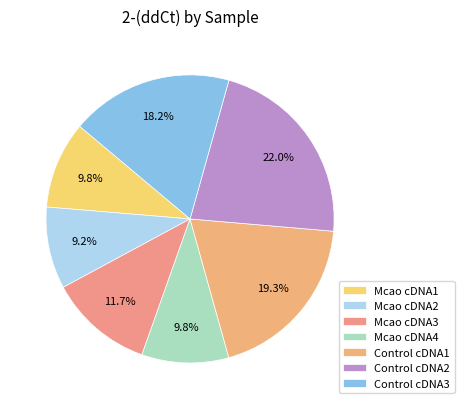

True or false: Control cDNA2 accounts for 36% of the total.

False